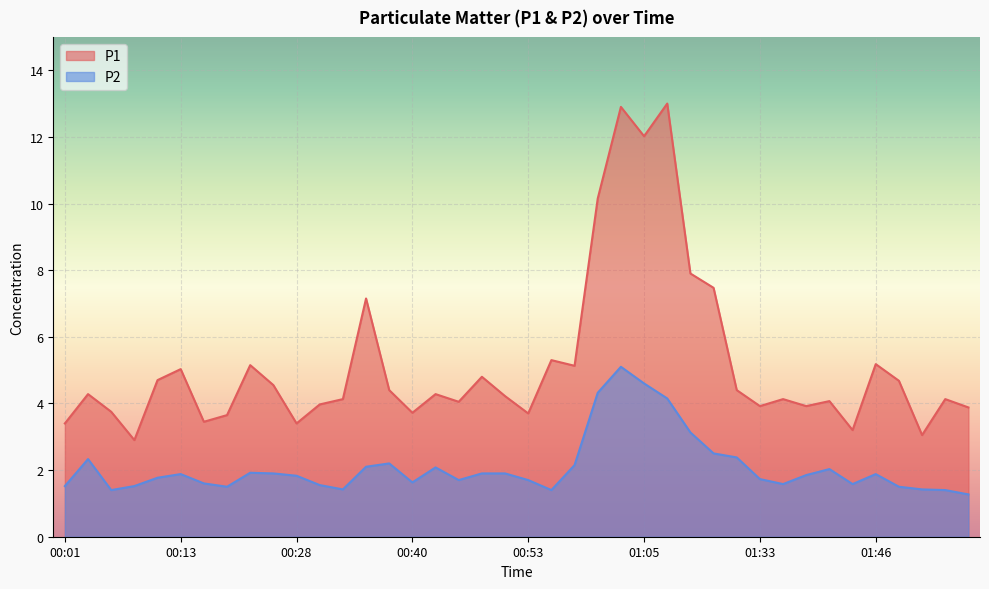

How many lines are shown in the chart?

2